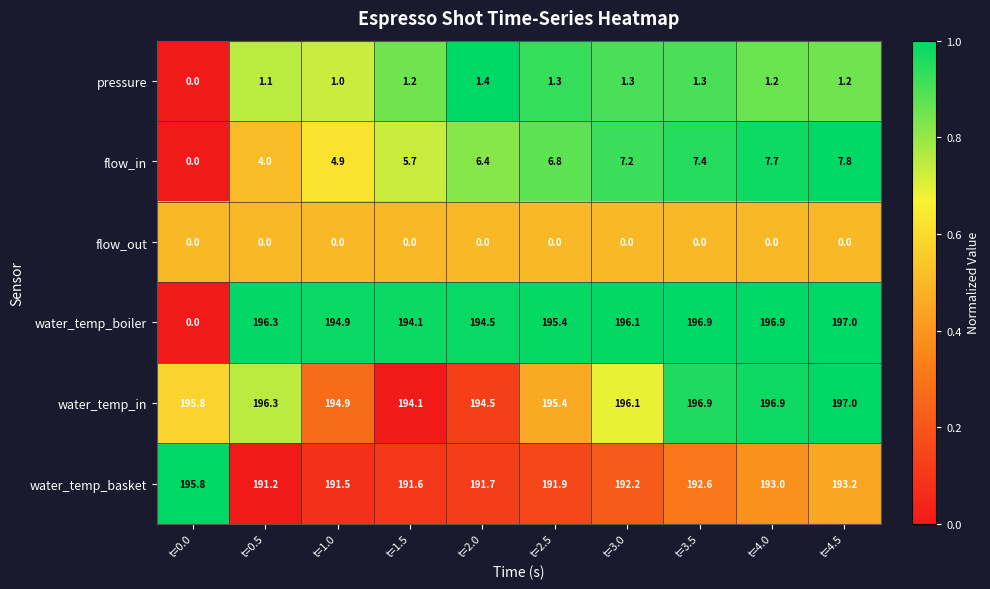

True or false: water_temp_in has a value of 95.0 at t=0.0.

False